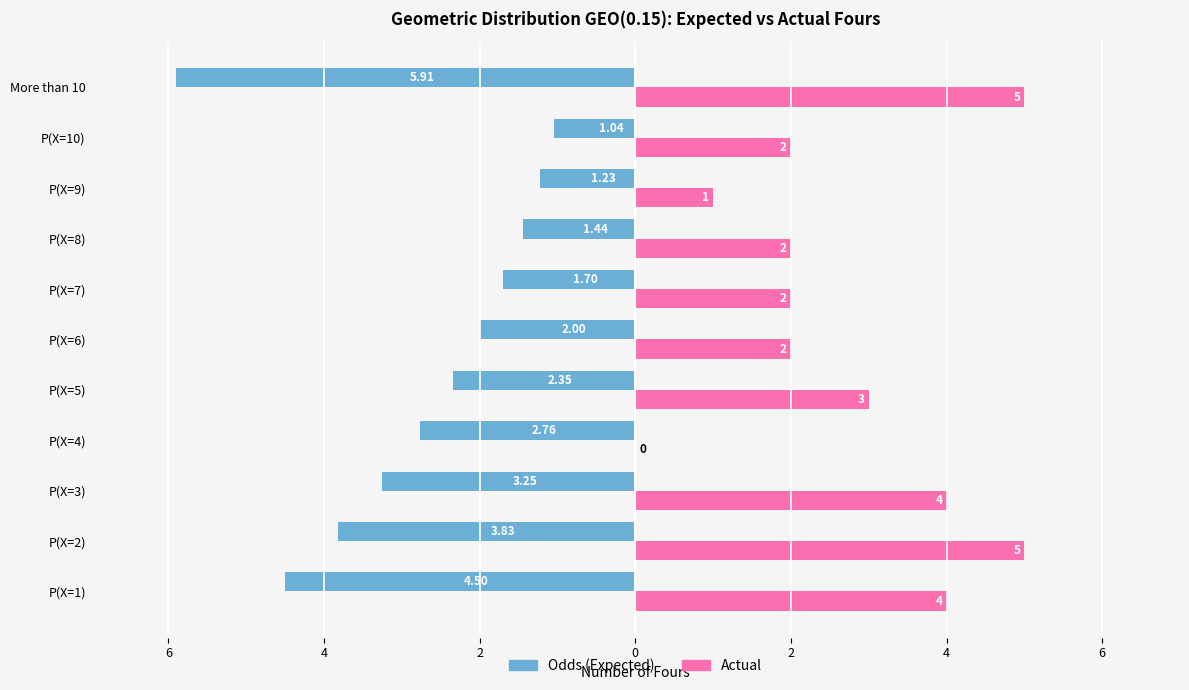

True or false: Actual has a value of 3.1 at P(X=7).

False